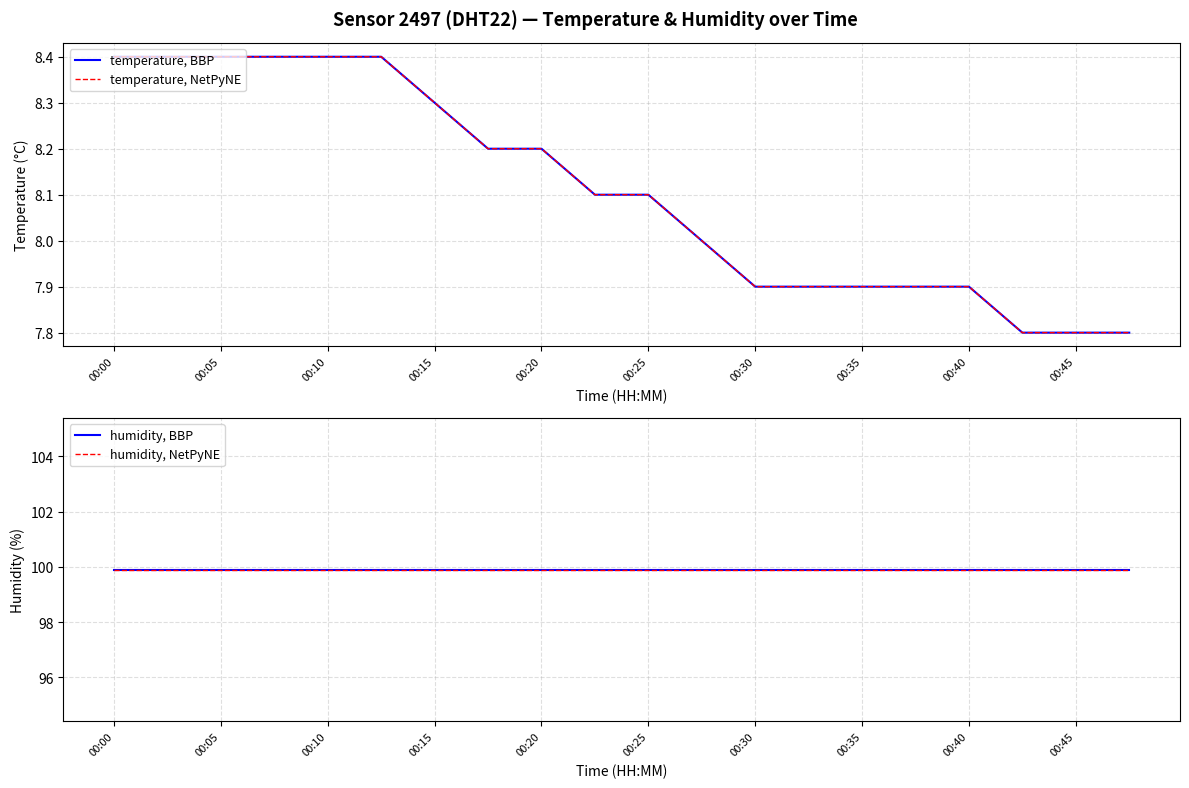

True or false: humidity, BBP and temperature, NetPyNE intersect in this chart.

False